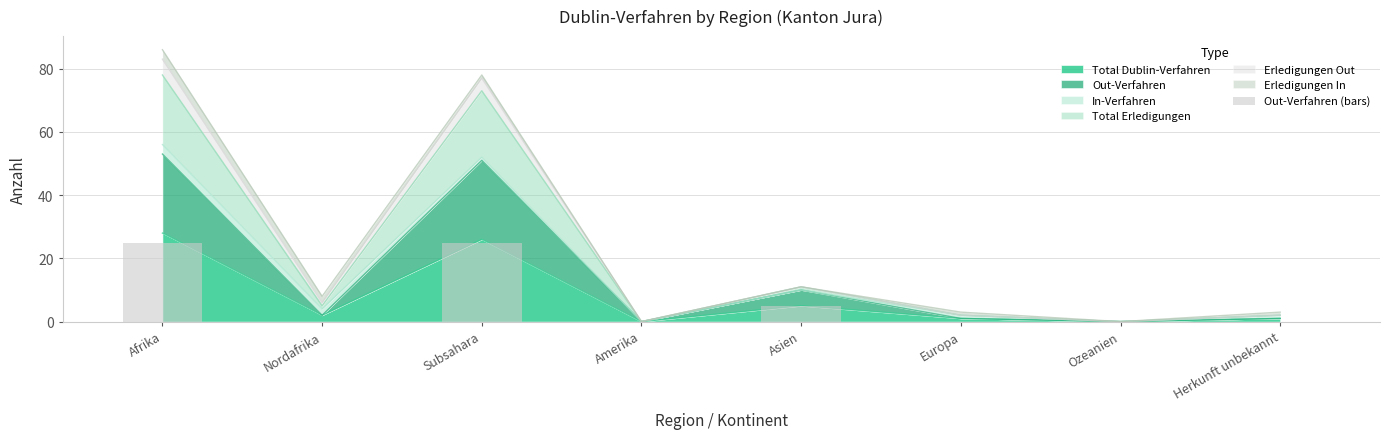

What is the change in value from Afrika to Nordafrika?

-25